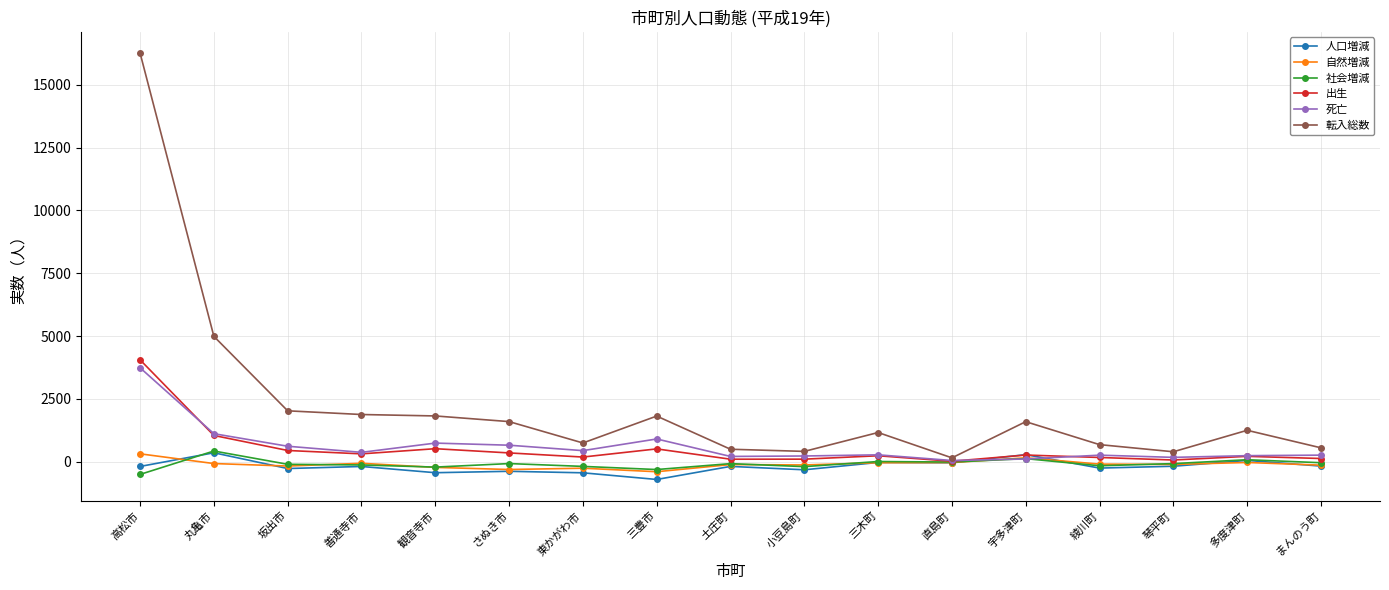

What is the greatest value displayed?

16261